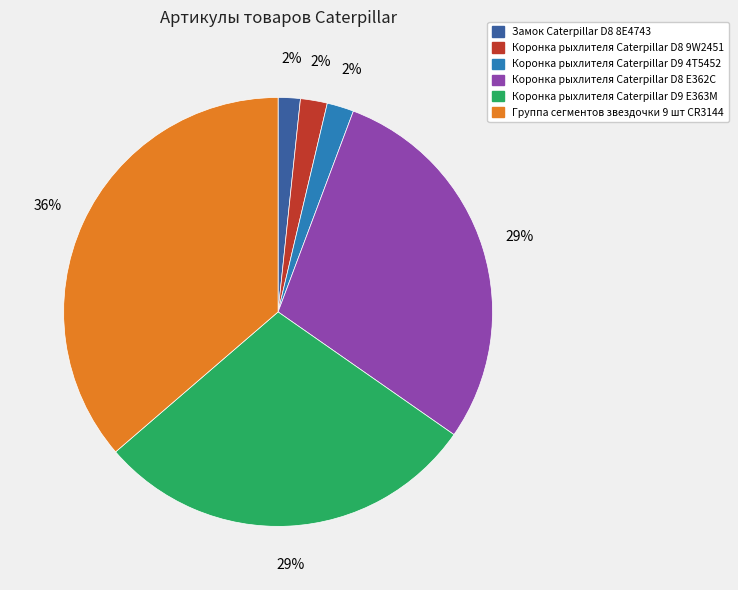

True or false: Коронка рыхлителя Caterpillar D9 E363M accounts for 29% of the total.

True